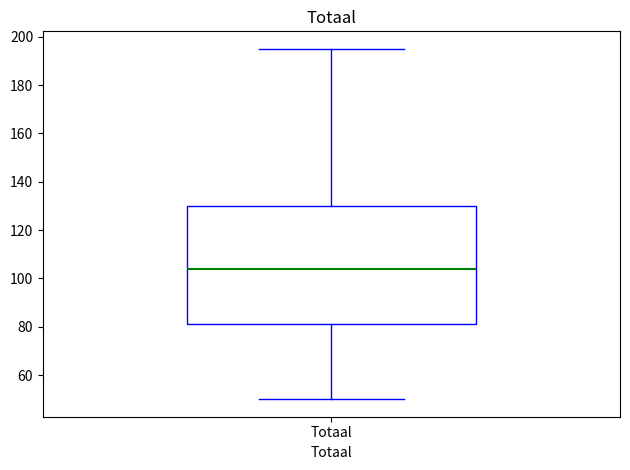

Where is the lower edge of the box for Totaal on the y-axis? The values are not printed on the chart, so give them approximately, as read against the axis.

82